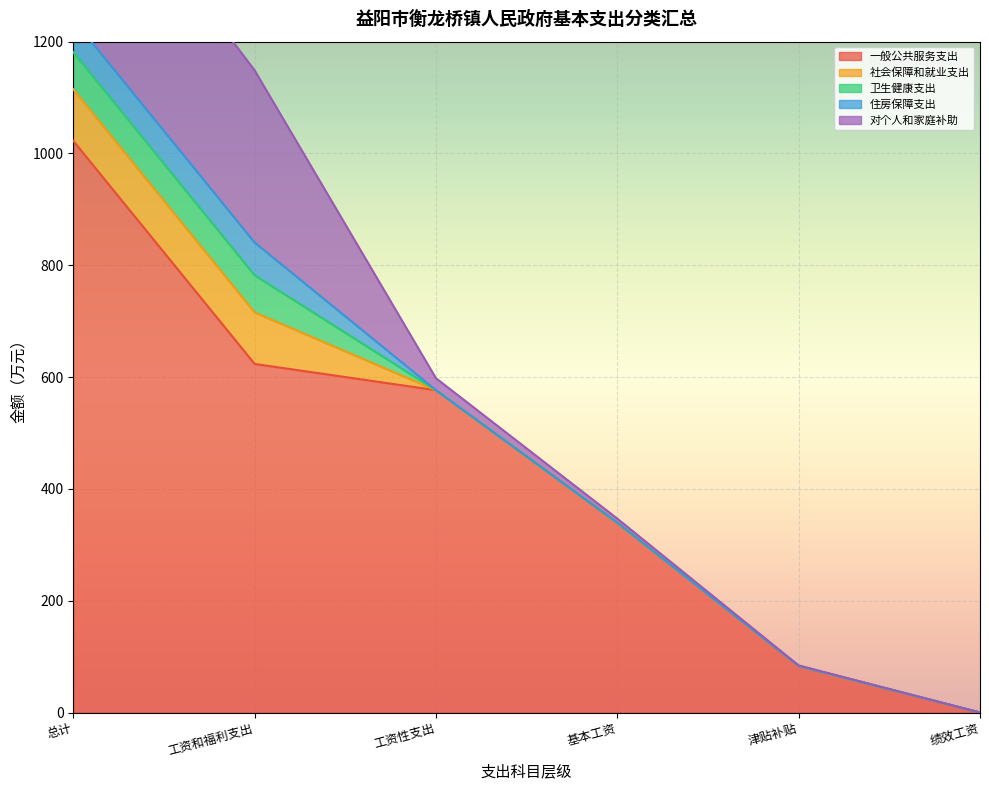

What is the sum of all 对个人和家庭补助 values?

675.2